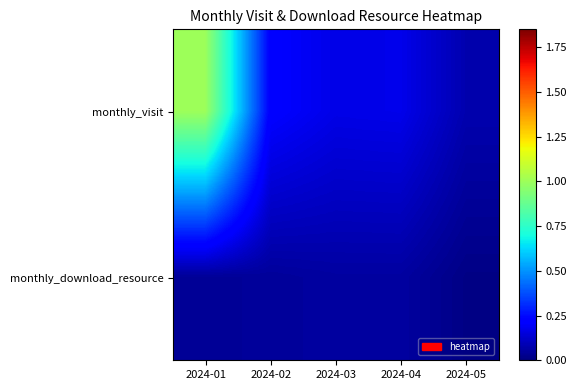

What is the difference between the highest and lowest values at 2024-05?

0.1